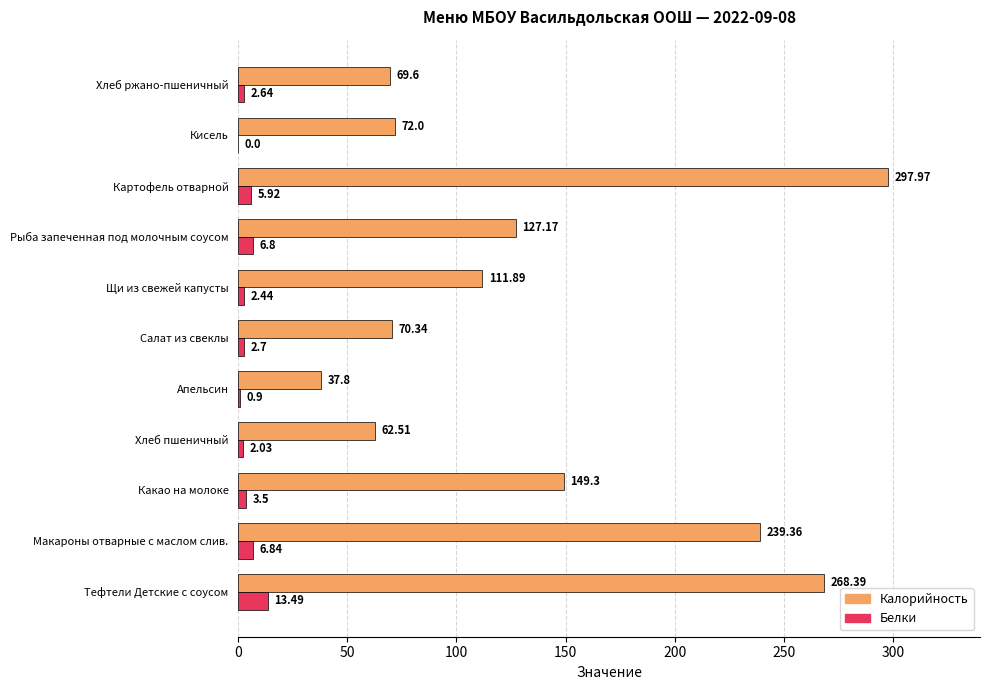

What are all the series names shown in the legend?

Калорийность, Белки